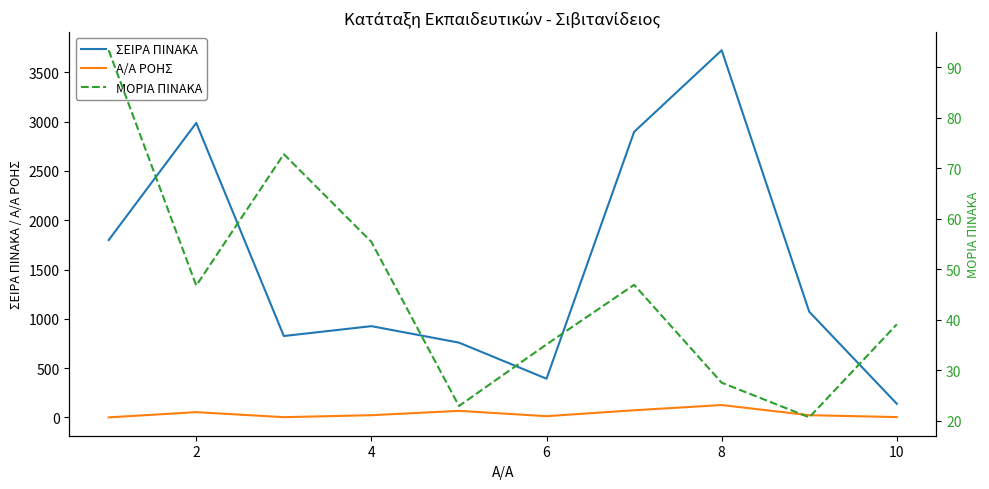

What value does the Α/Α ΡΟΗΣ series have at 4?

23